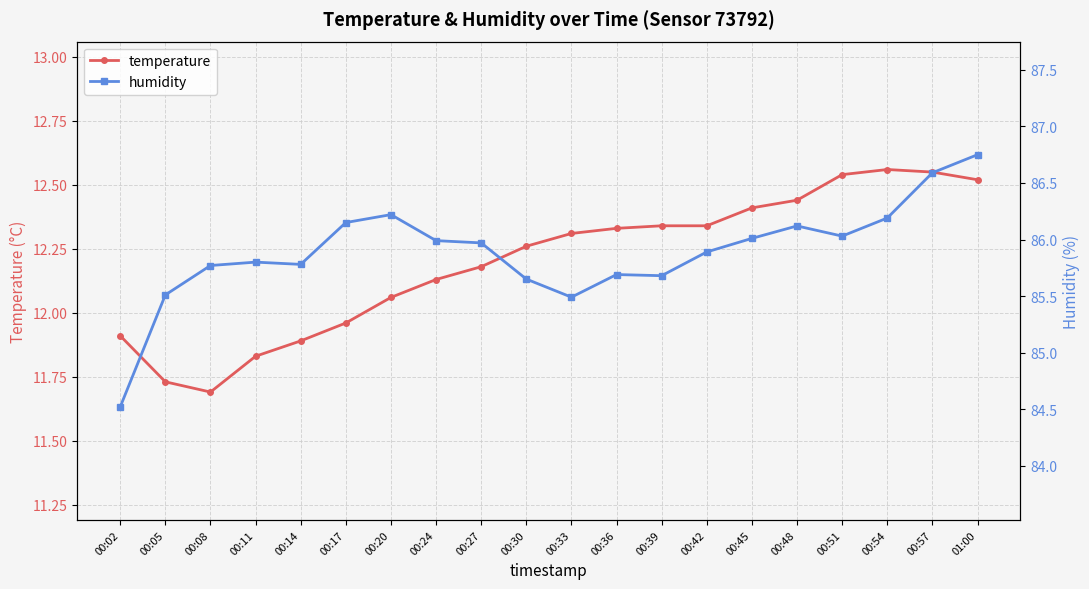

List the series in order of their overall mean, lowest first.

temperature, humidity